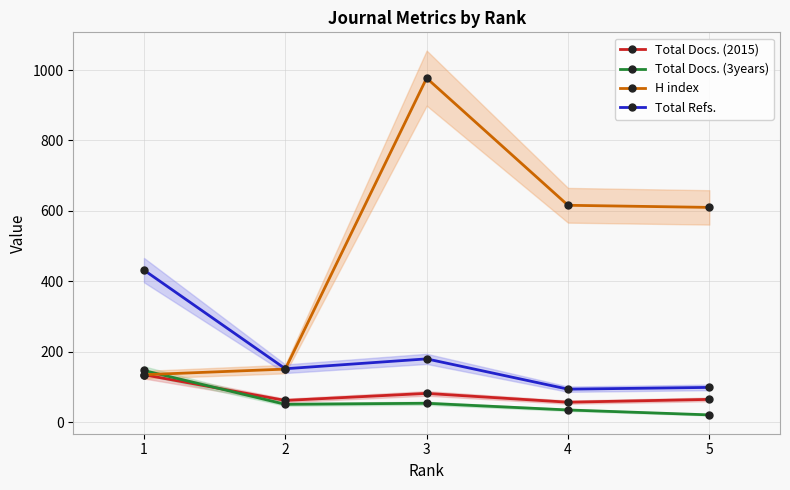

Reading left to right, what are all the values shown in this chart?

Total Docs. (2015): 135	62	82	57	65
Total Docs. (3years): 147	51	54	35	21
H index: 135	151	977	616	610
Total Refs.: 432	152	180	94	99